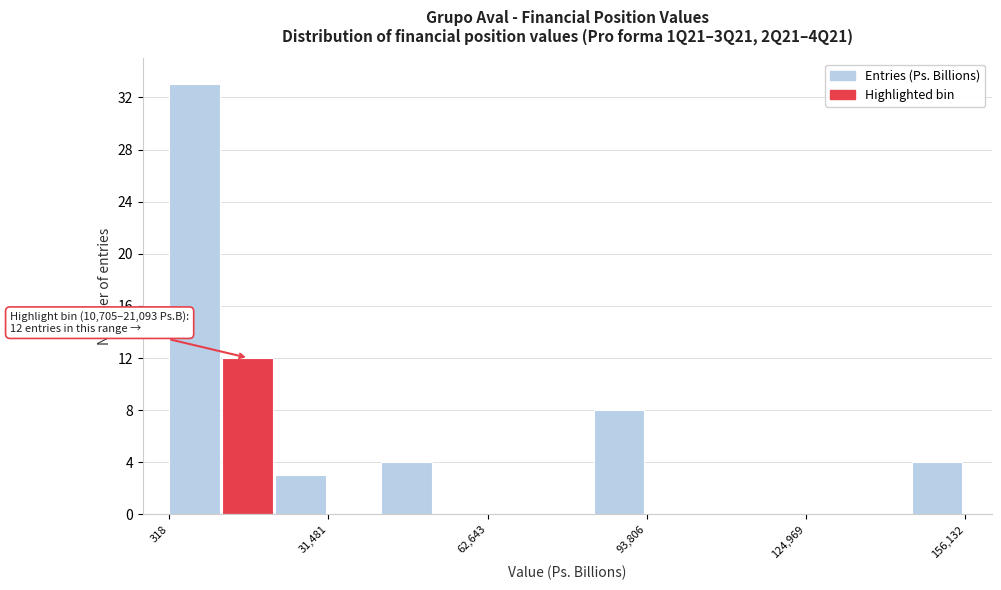

Read against the x-axis, roughly where is the centre of the tallest bar?

5000